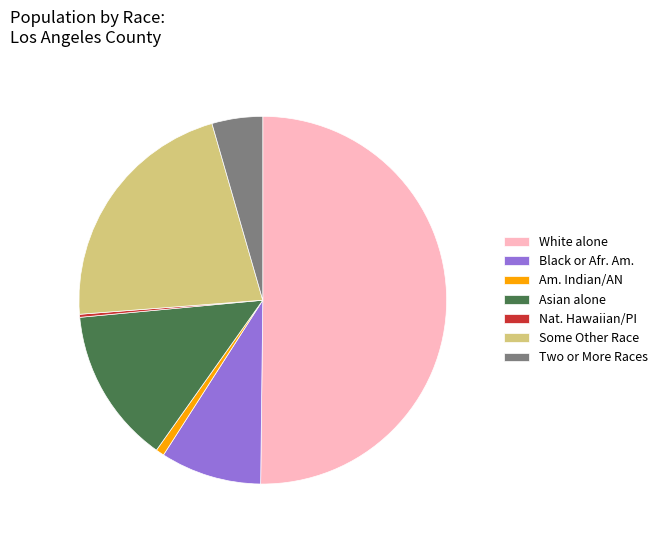

Do Two or More Races and Black or Afr. Am. together represent more than half of the pie?

No